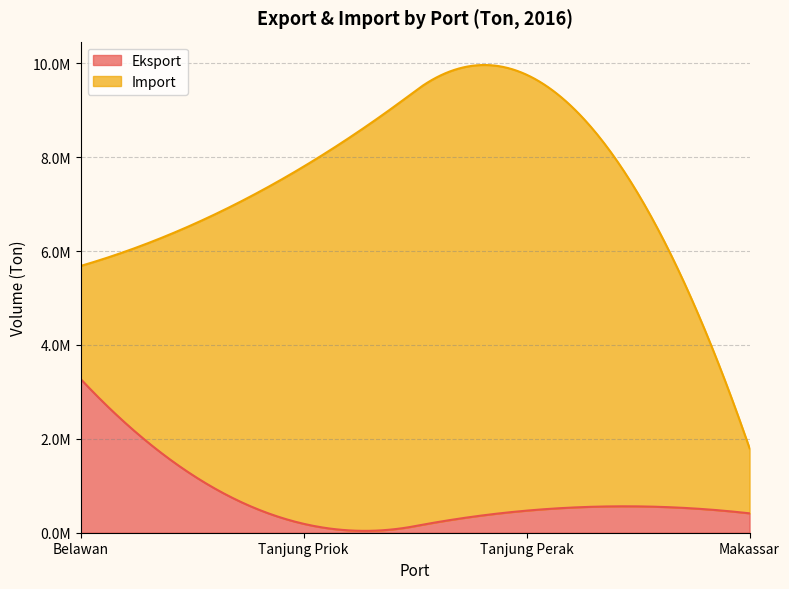

What is the label of the 4th point from the left?

Makassar